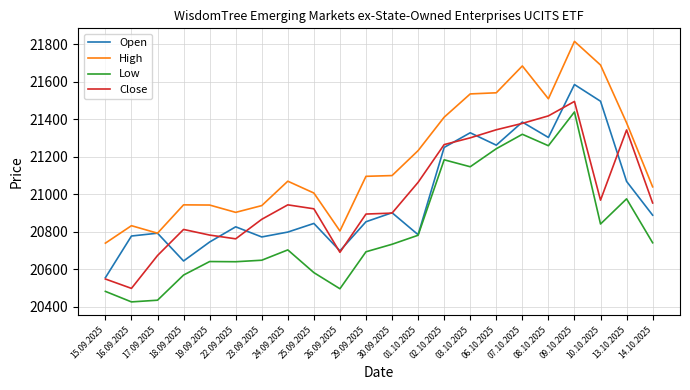

What is the smallest value displayed?

20427